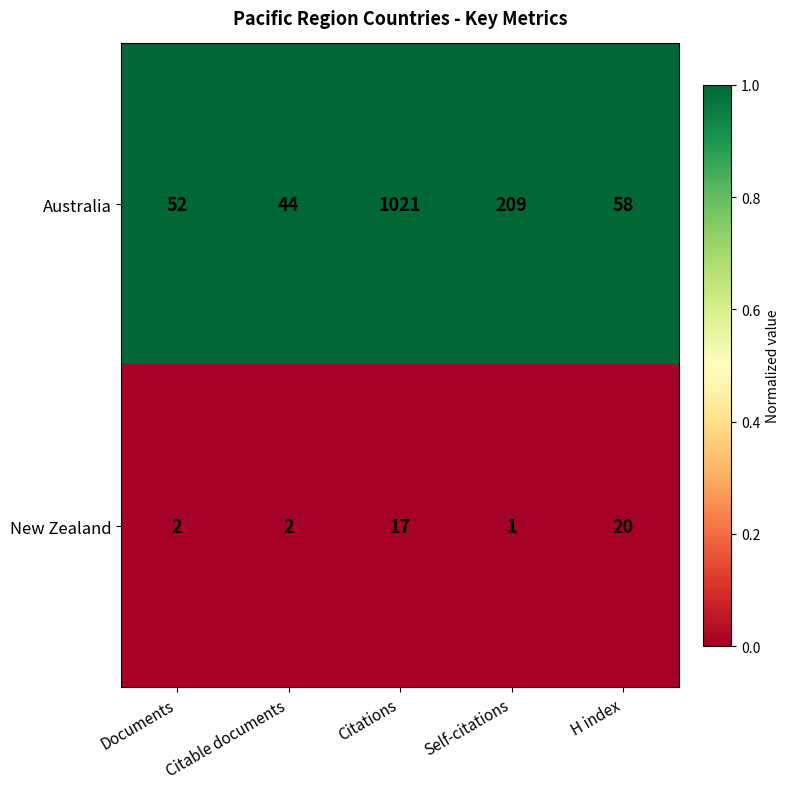

At which category does the chart reach its peak across all series?

Citations